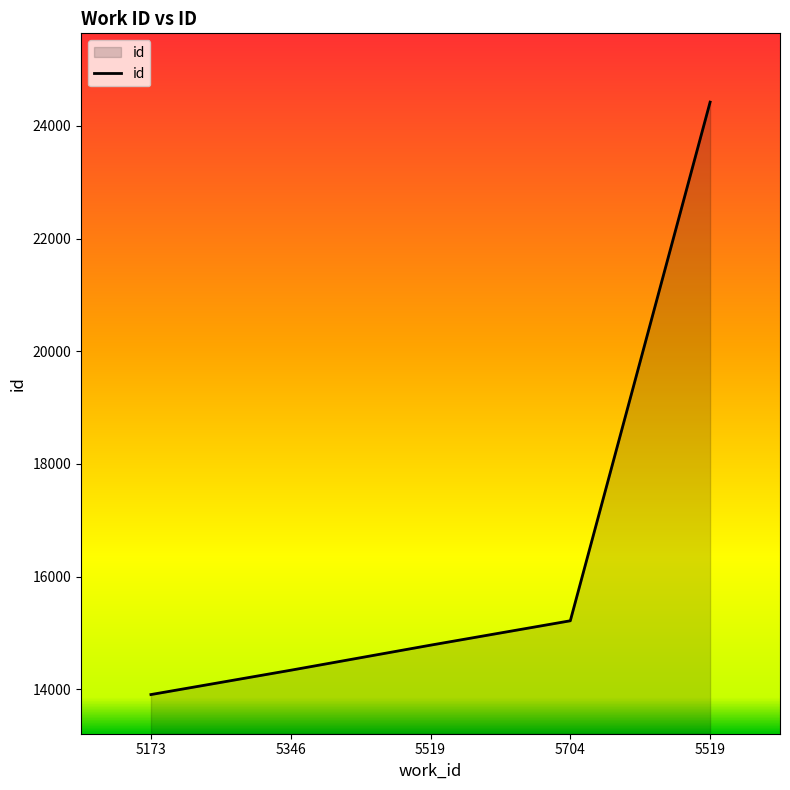

How many lines are shown in the chart?

1